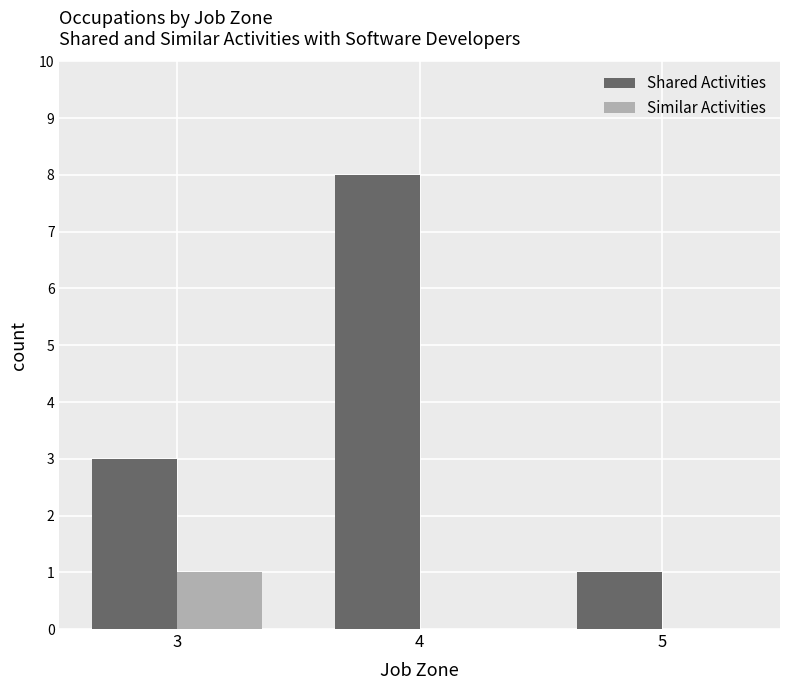

Which series has the largest total across all categories?

Shared Activities